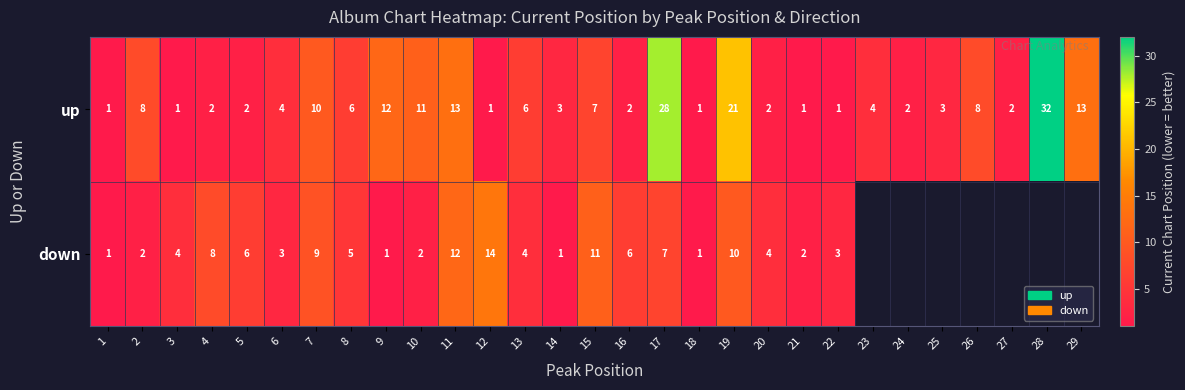

What is the difference between the second highest and minimum values in the row_0 series?

27.0